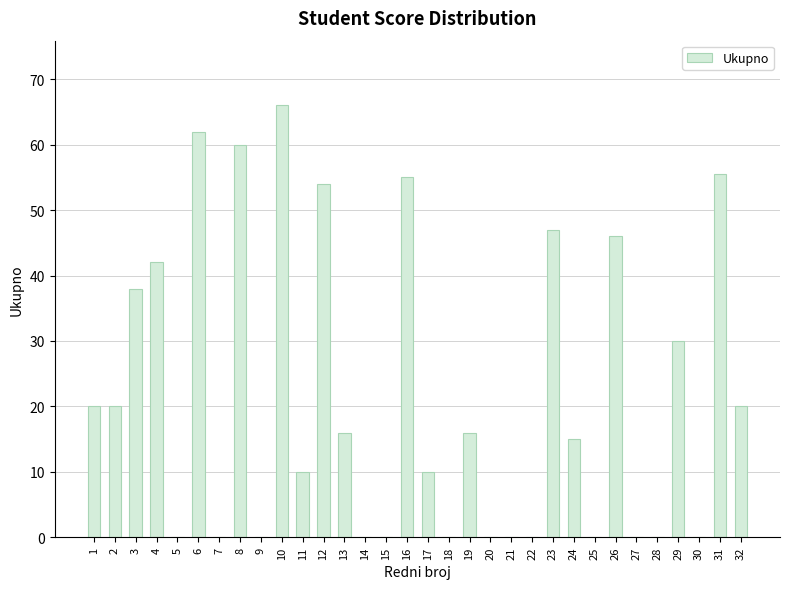

Reading left to right, transcribe all the data shown in this chart.

1=20.0	2=20.0	3=38.0	4=42.0	5=0.0	6=62.0	7=0.0	8=60.0	9=0.0	10=66.0	11=10.0	12=54.0	13=16.0	14=0.0	15=0.0	16=55.0	17=10.0	18=0.0	19=16.0	20=0.0	21=0.0	22=0.0	23=47.0	24=15.0	25=0.0	26=46.0	27=0.0	28=0.0	29=30.0	30=0.0	31=55.5	32=20.0